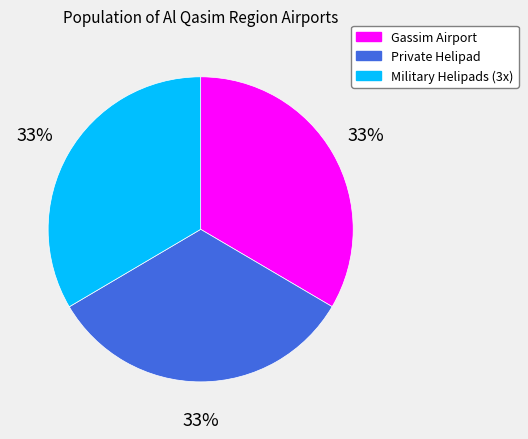

To the nearest percent, what is the combined percentage of Military Helipads (3x) and Private Helipad?

67%